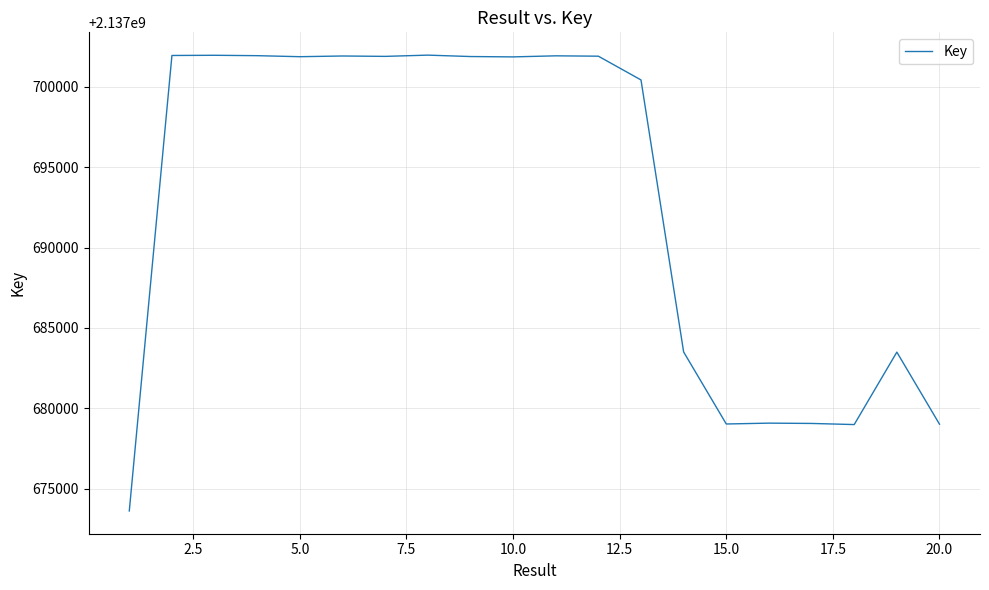

What is the minimum value shown in the chart?

2137673604